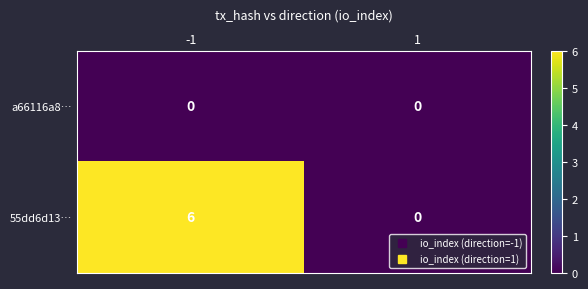

Reading left to right, what are all the values shown in this chart?

a66116a8…: -1=0	1=0
55dd6d13…: -1=6	1=0